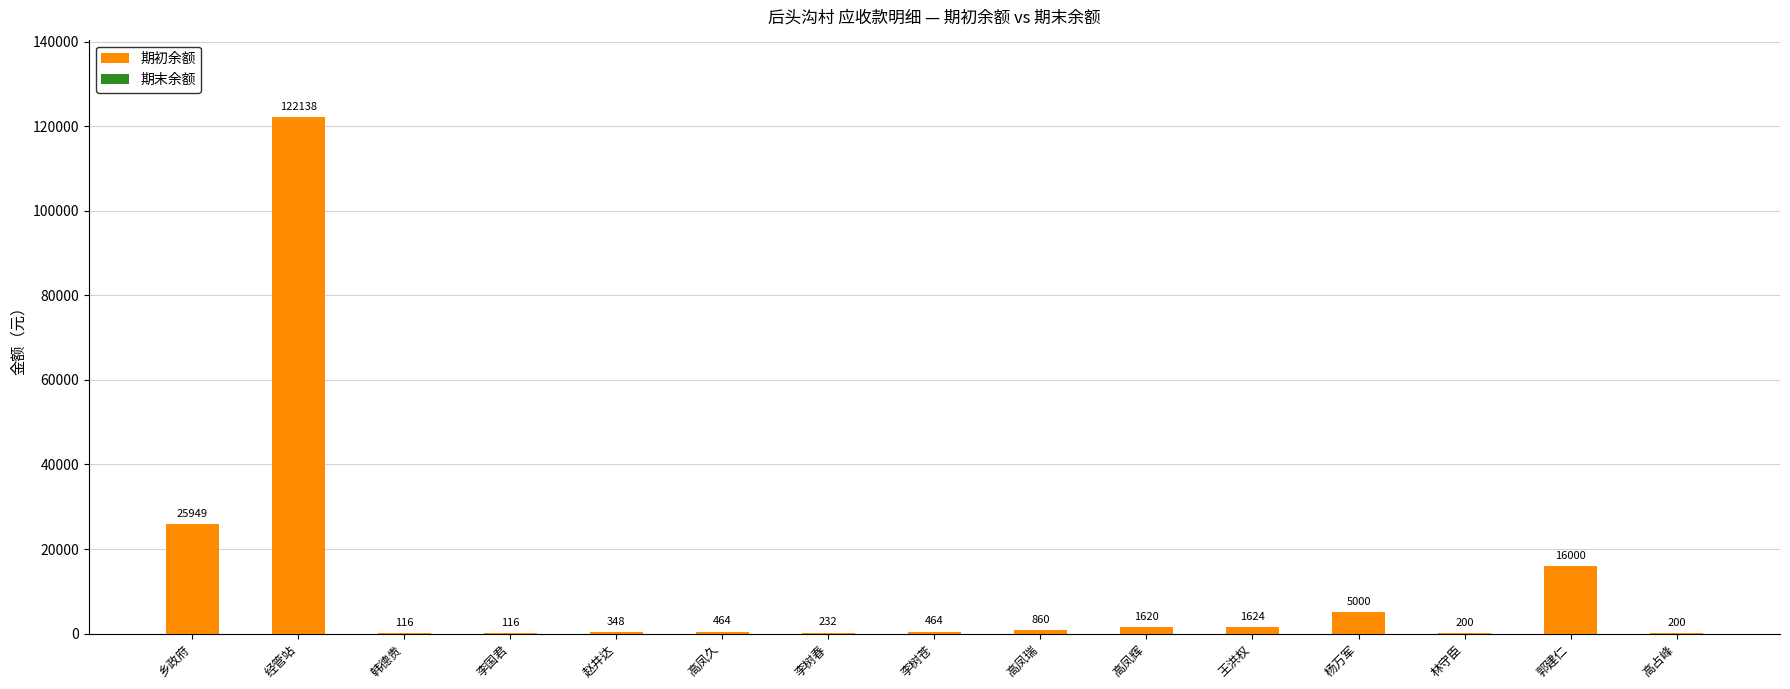

What is the sum of the values at 高占峰 and 赵井达?

548.0